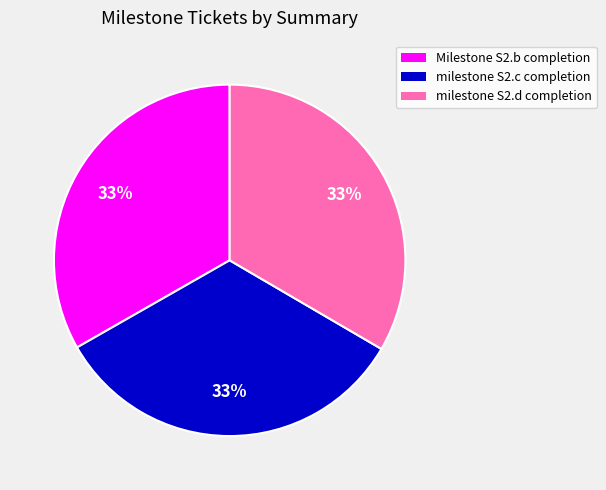

Count the number of slices in the pie.

3